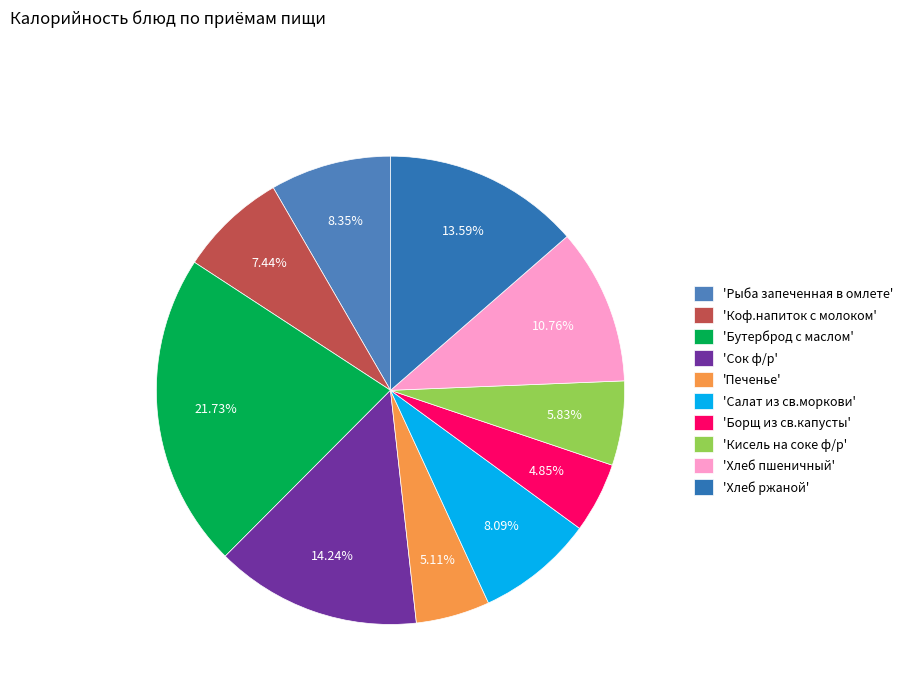

How many slices are in this pie chart?

10